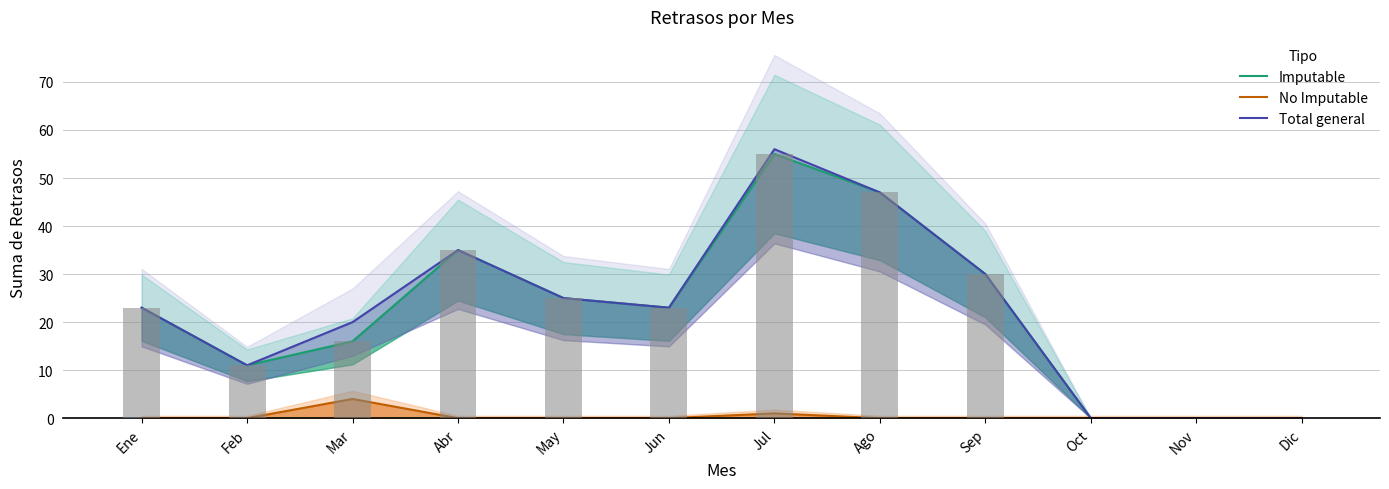

Between Abr and Dic, which series saw the biggest shift?

Imputable